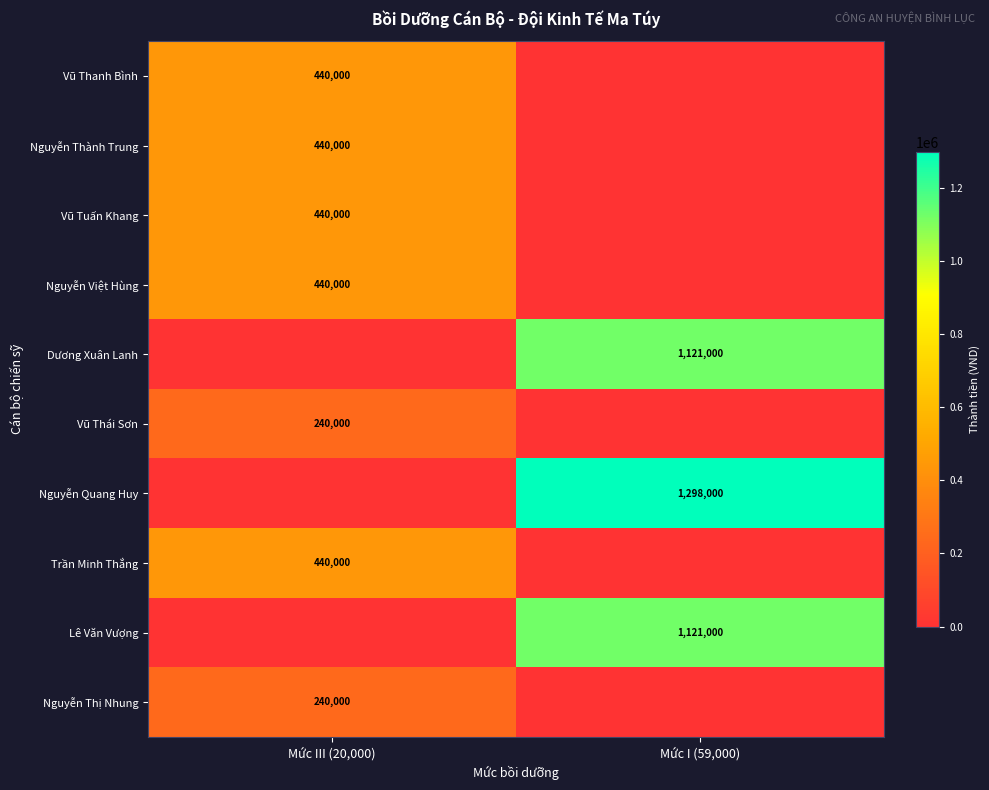

Count the number of categories in the chart.

2